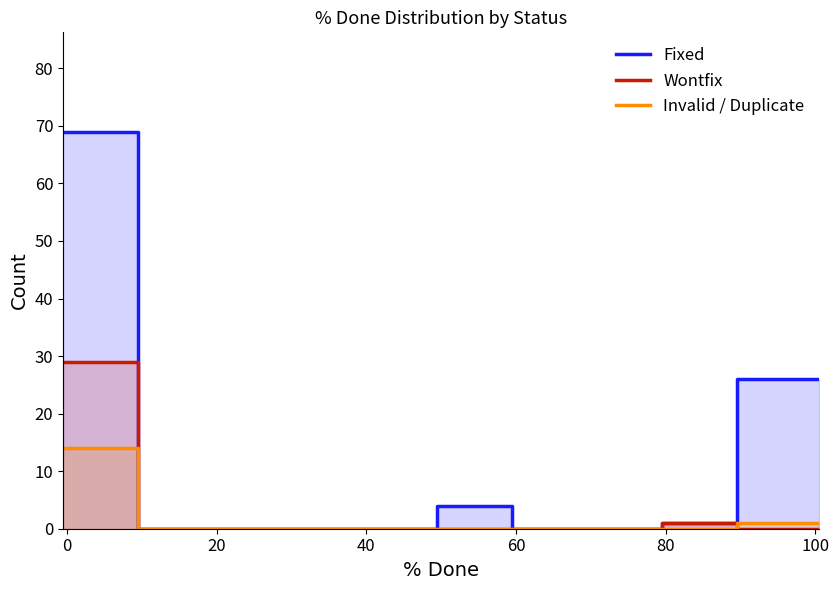

True or false: Fixed and Wontfix intersect in this chart.

False